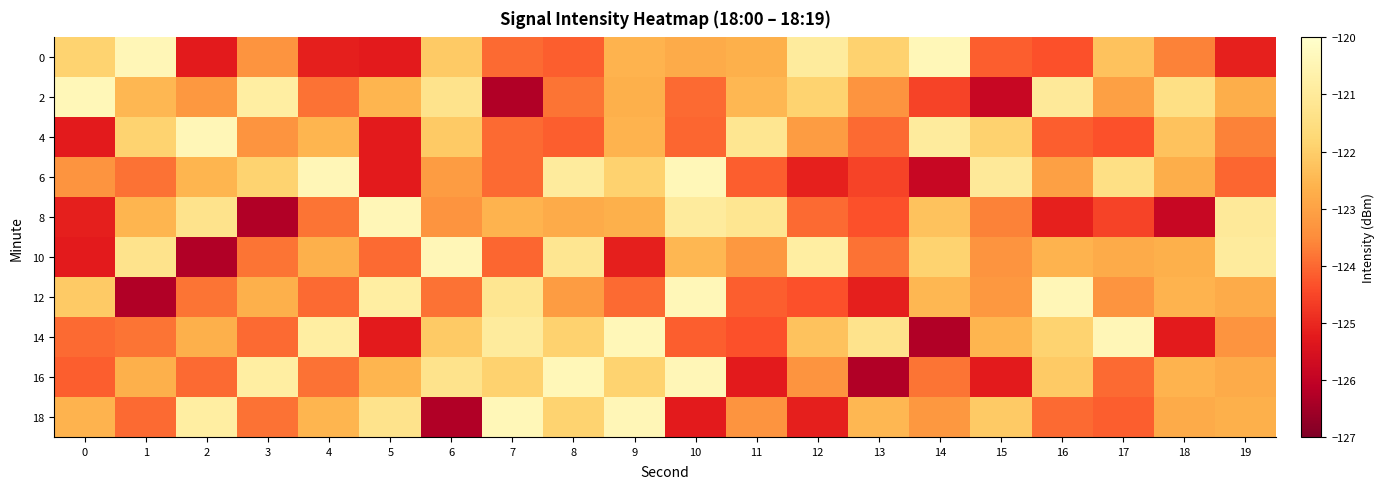

Which label corresponds to the smallest value in the chart?

7